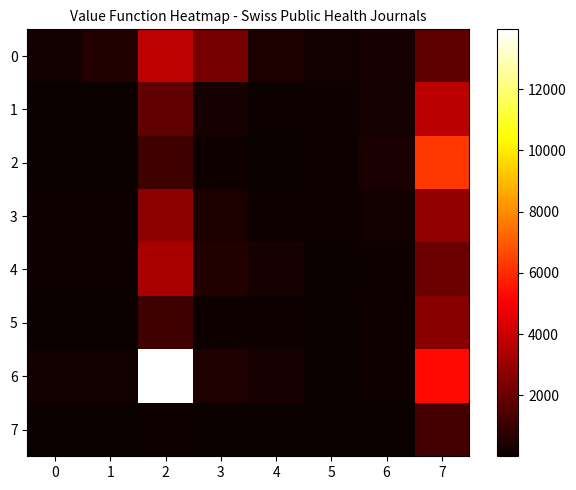

What is the spread (max minus min) of values at 1?

497